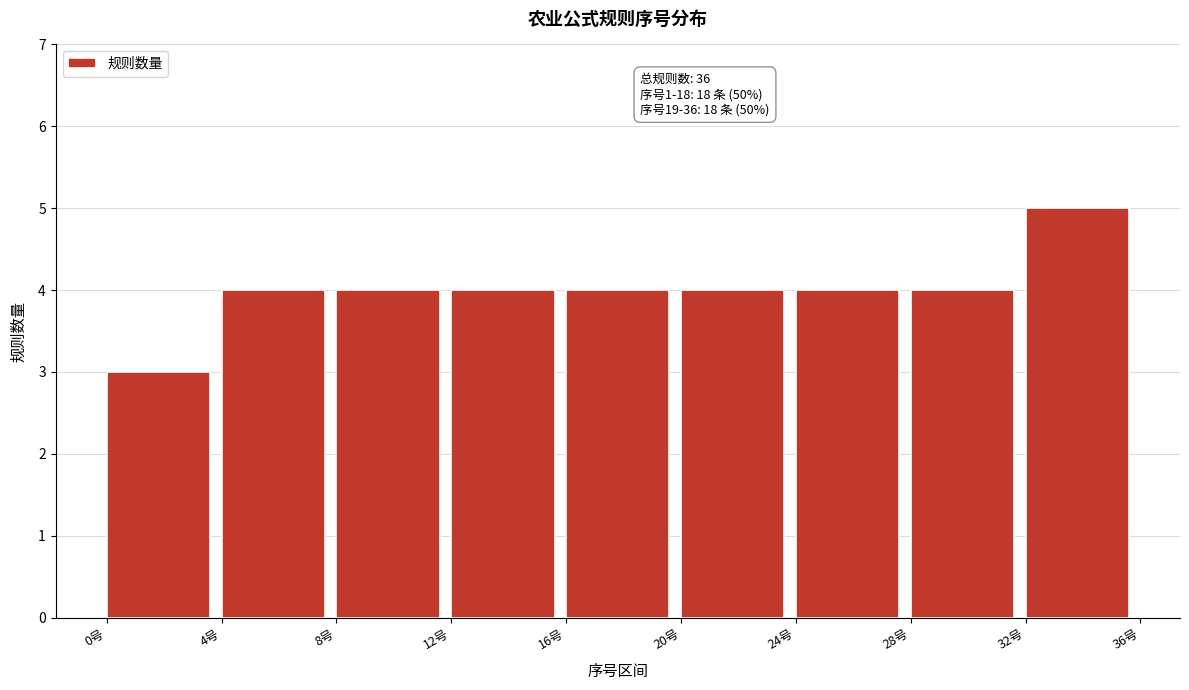

Over which range of the x-axis is the bar tallest?

32 to 36